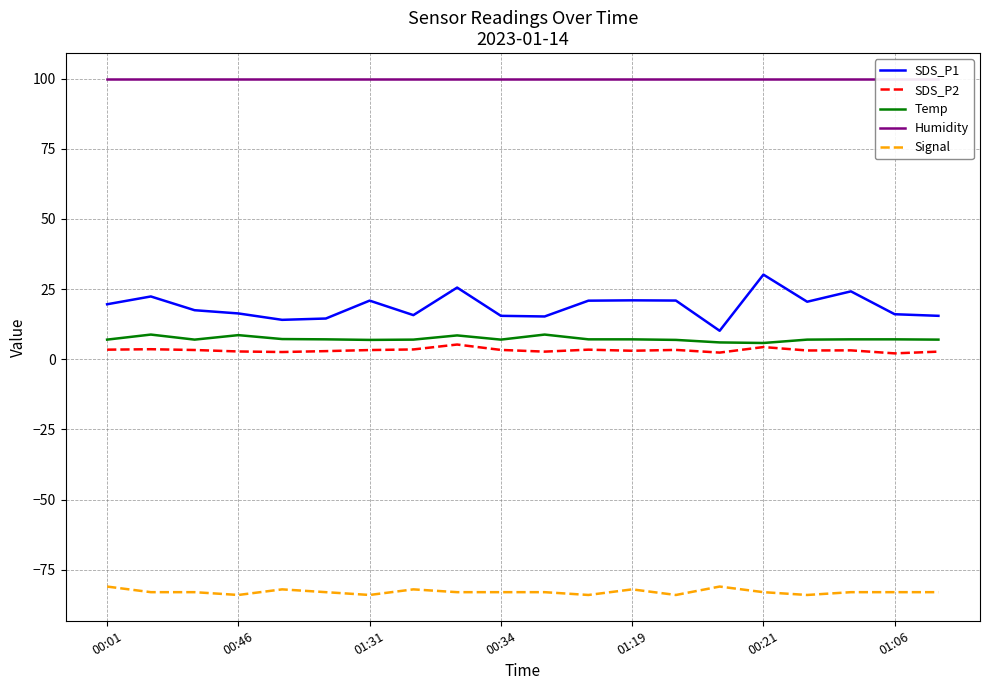

How many categories are shown in the chart?

20